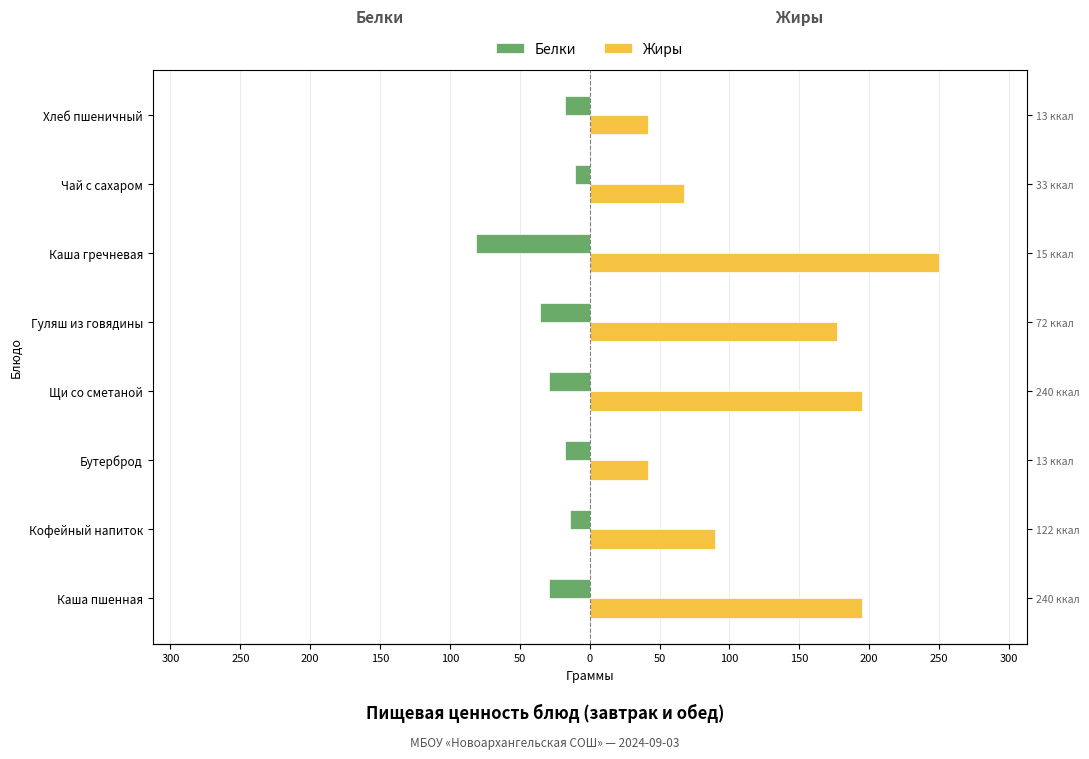

Which series has the largest range (max minus min)?

Жиры